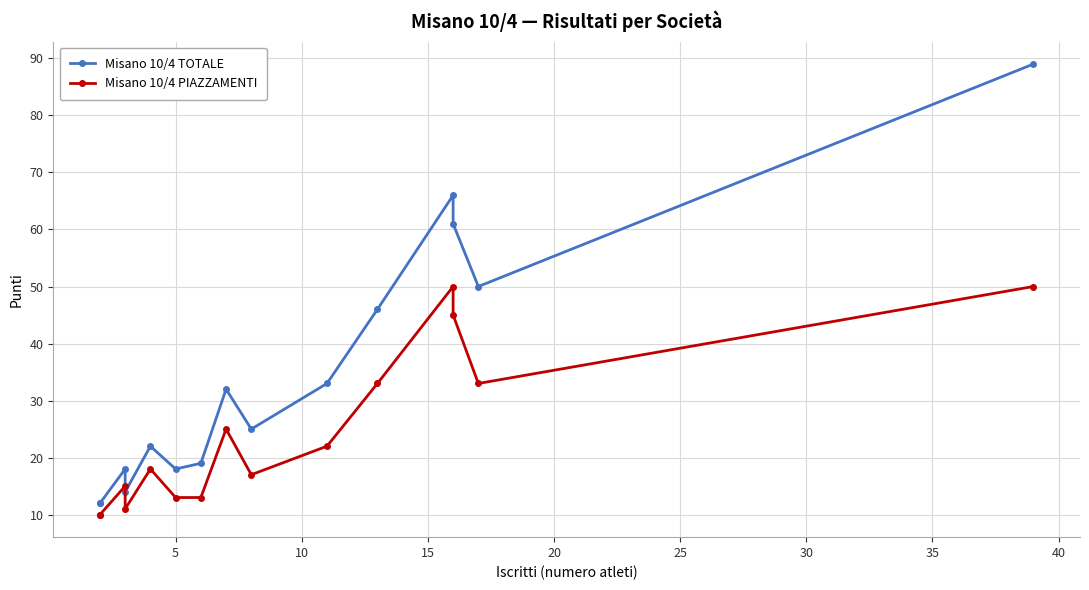

What is the value of the Misano 10/4 TOTALE point at the 12th from the left?

66